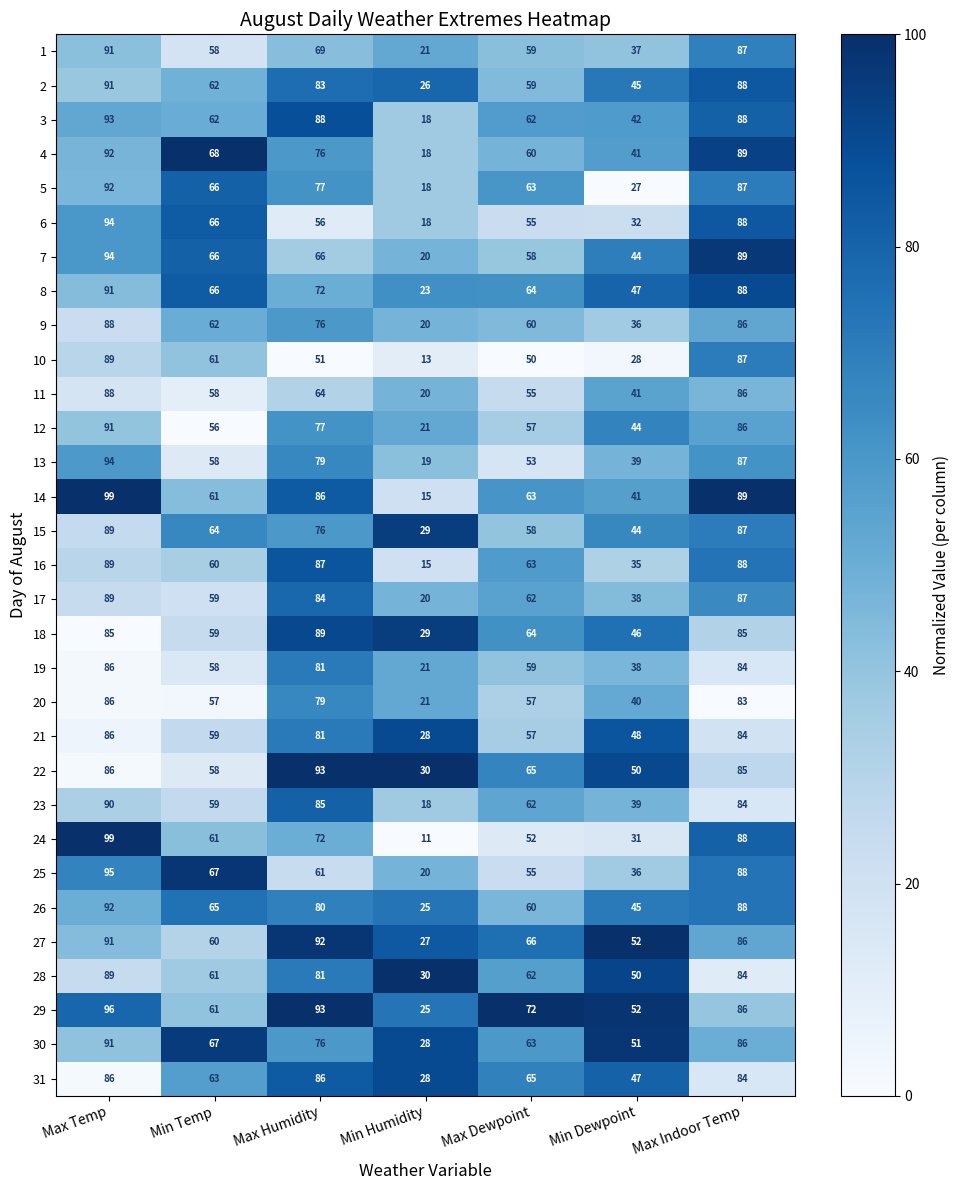

At which category does the chart reach its minimum across all series?

Min Humidity